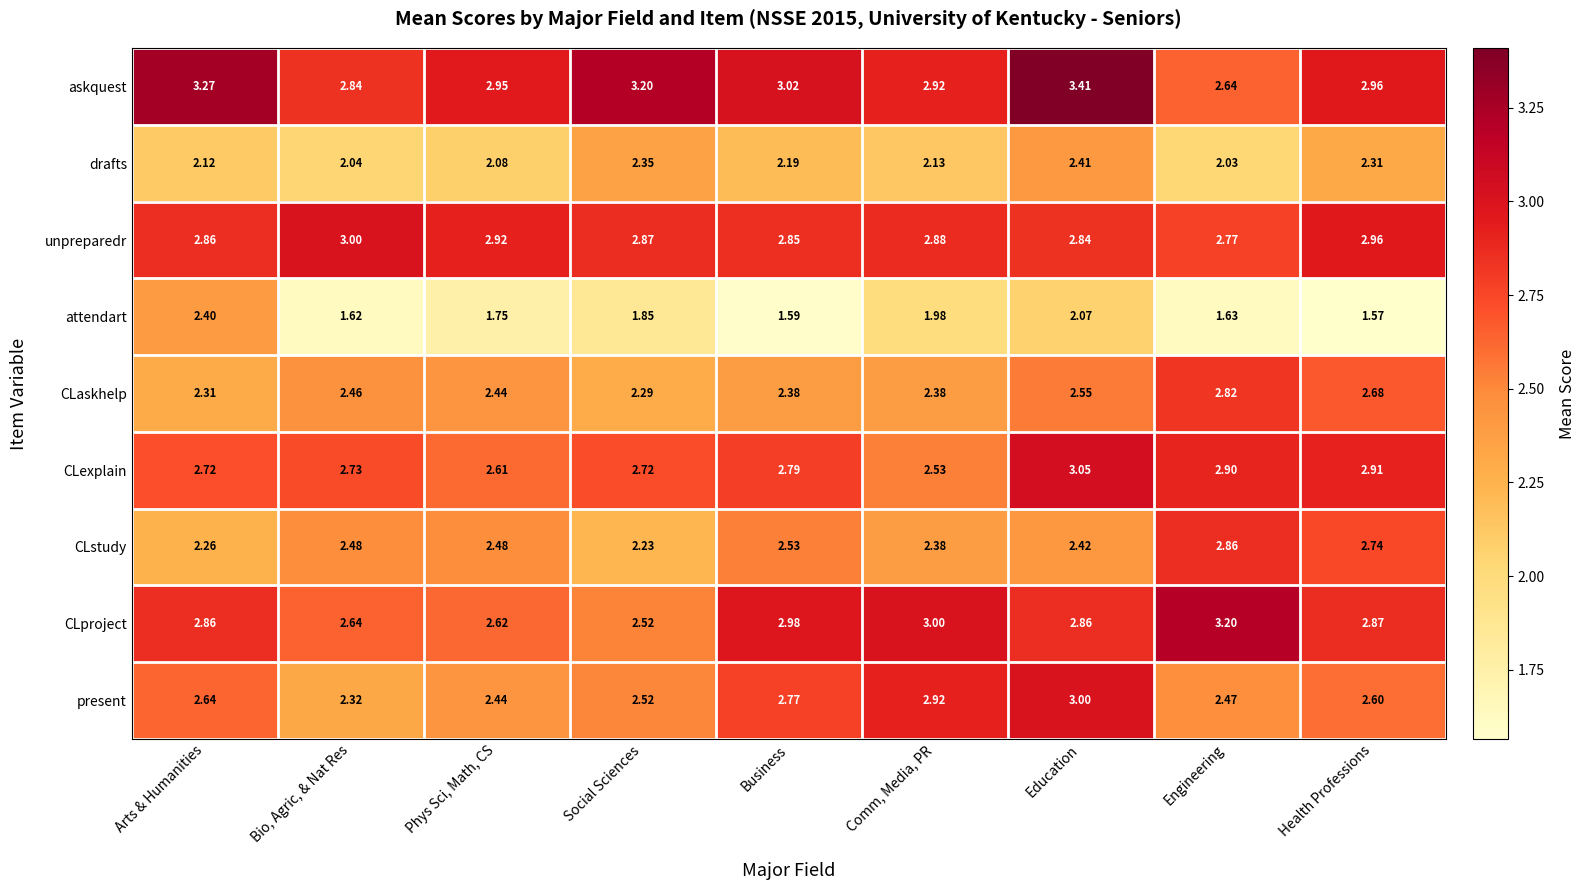

Rank the series at Education from lowest to highest value.

attendart, drafts, CLstudy, CLaskhelp, unpreparedr, CLproject, present, CLexplain, askquest